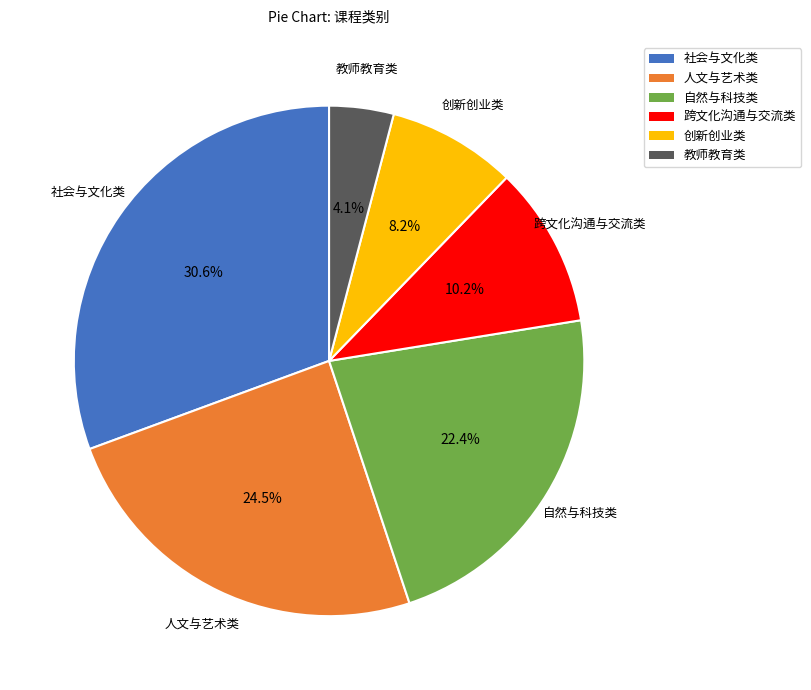

Rank the categories by value from lowest to highest.

教师教育类, 创新创业类, 跨文化沟通与交流类, 自然与科技类, 人文与艺术类, 社会与文化类